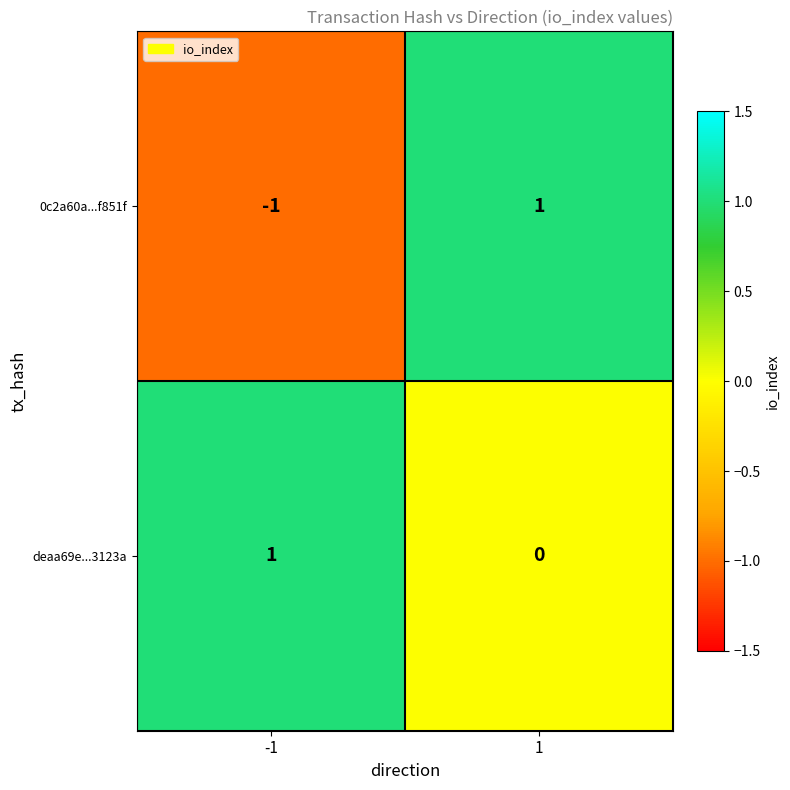

At 1, list the series in order from smallest to largest.

deaa69e...3123a, 0c2a60a...f851f